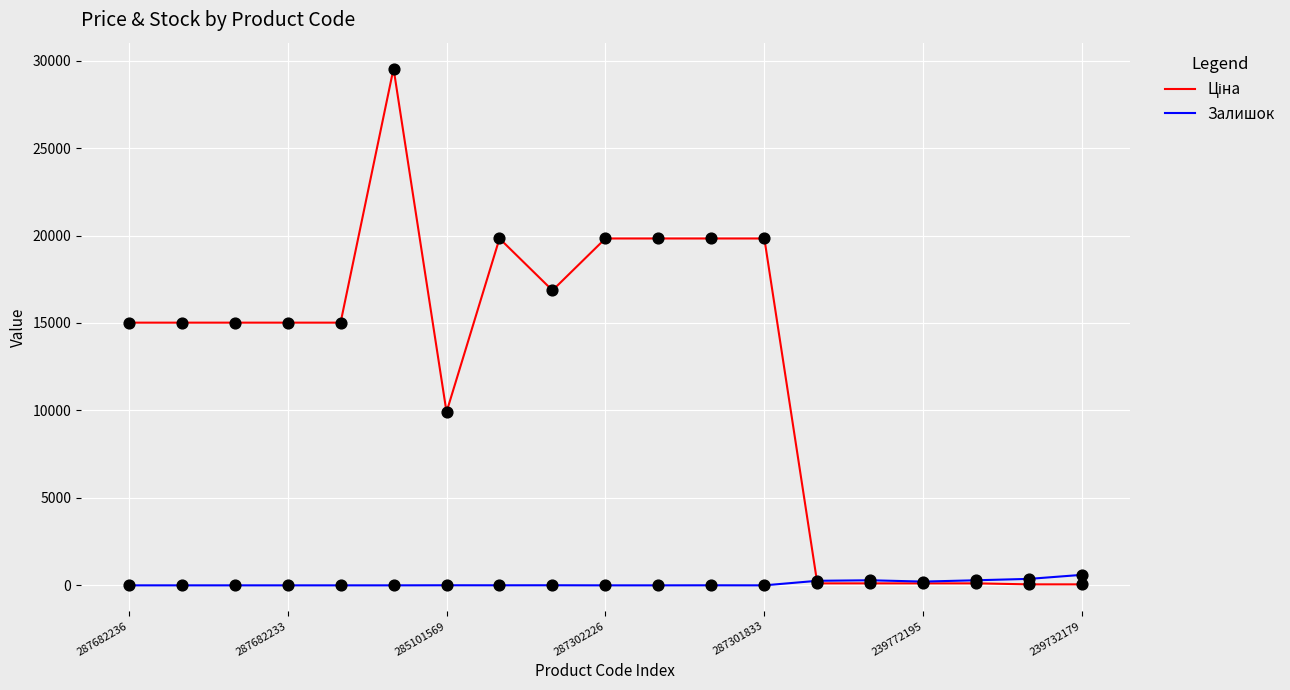

What is the maximum value shown in the chart?

29548.9